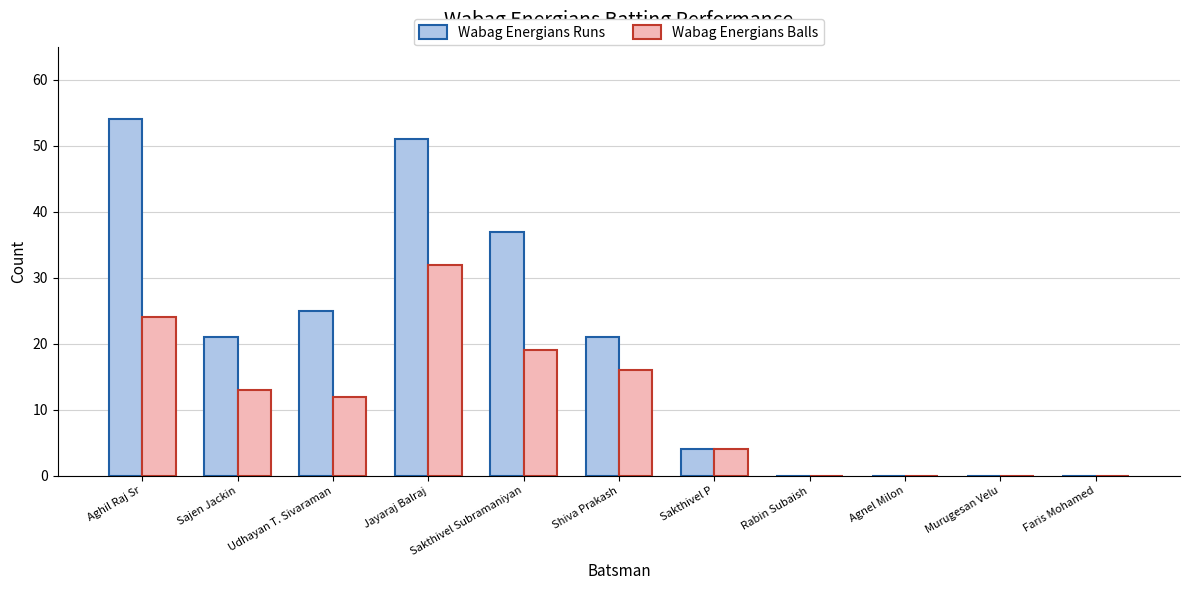

Which series has the largest total across all categories?

Wabag Energians Runs